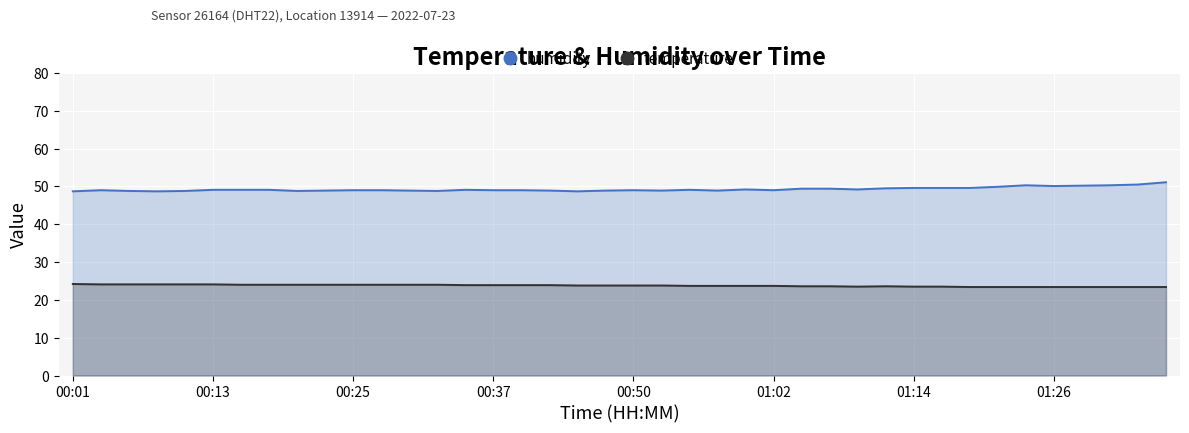

Rank the series by their average value, from highest to lowest.

humidity, temperature